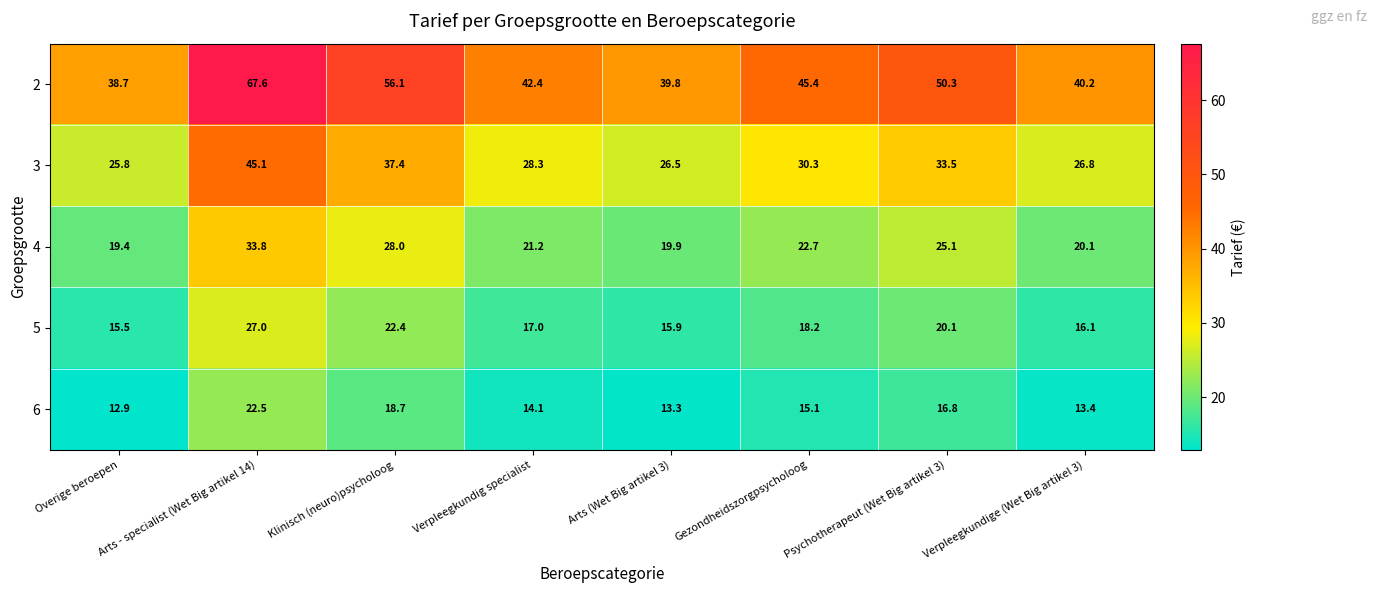

What is the lowest value of the 6 series?

12.9